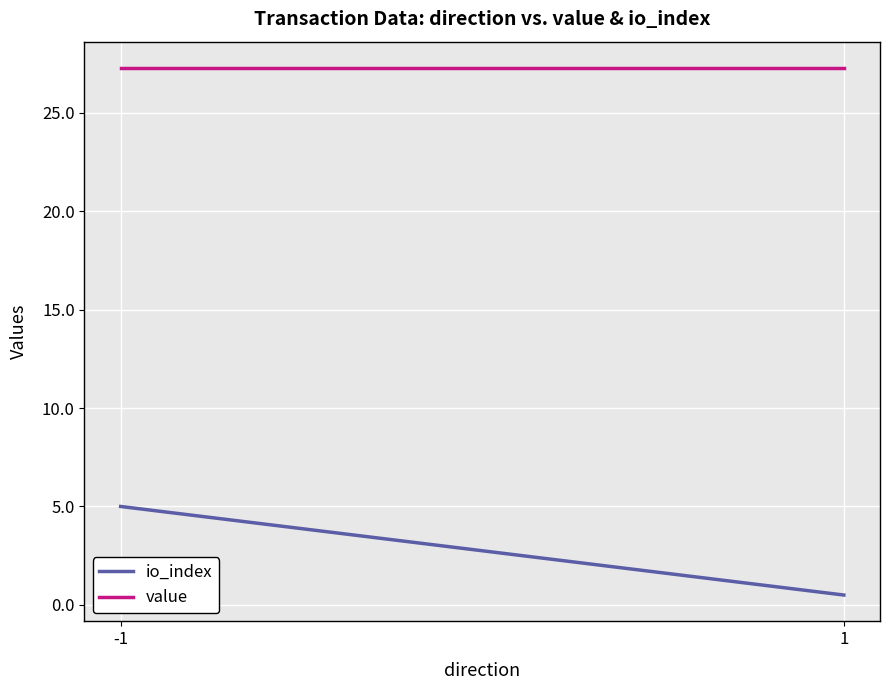

Reading right to left, list all the values displayed in this chart.

io_index: 0.5	5.0
value: 27.3	27.3